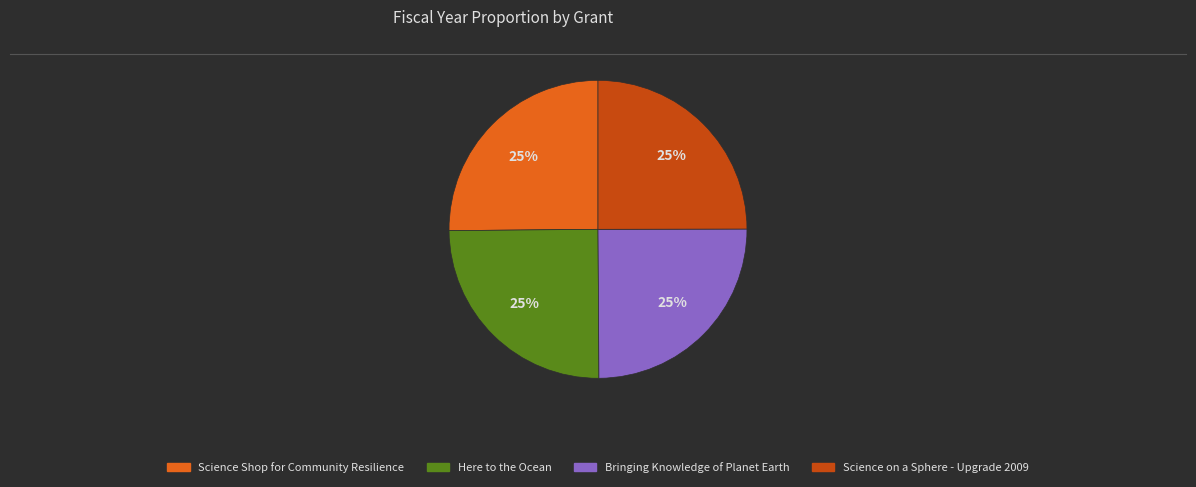

To the nearest percent, what portion does Bringing Knowledge of Planet Earth represent?

25%